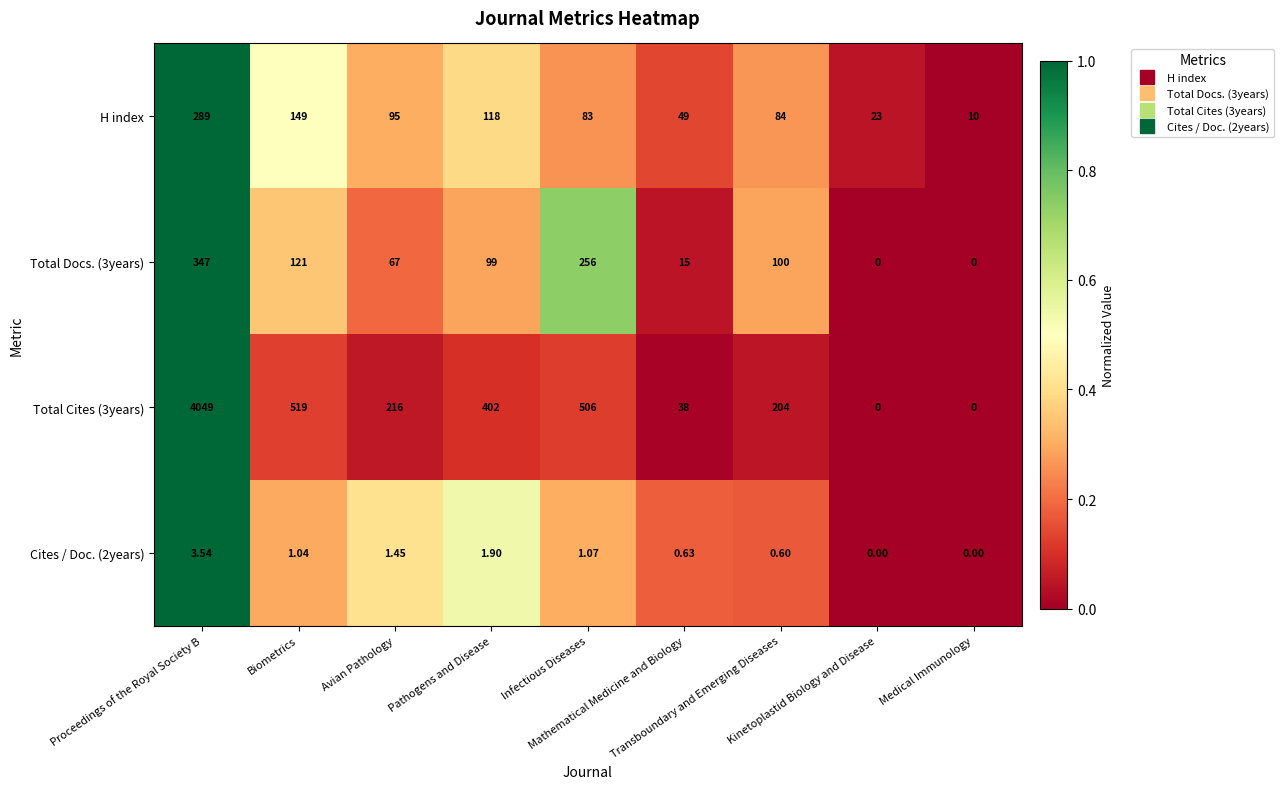

Count the number of data series in this chart.

4